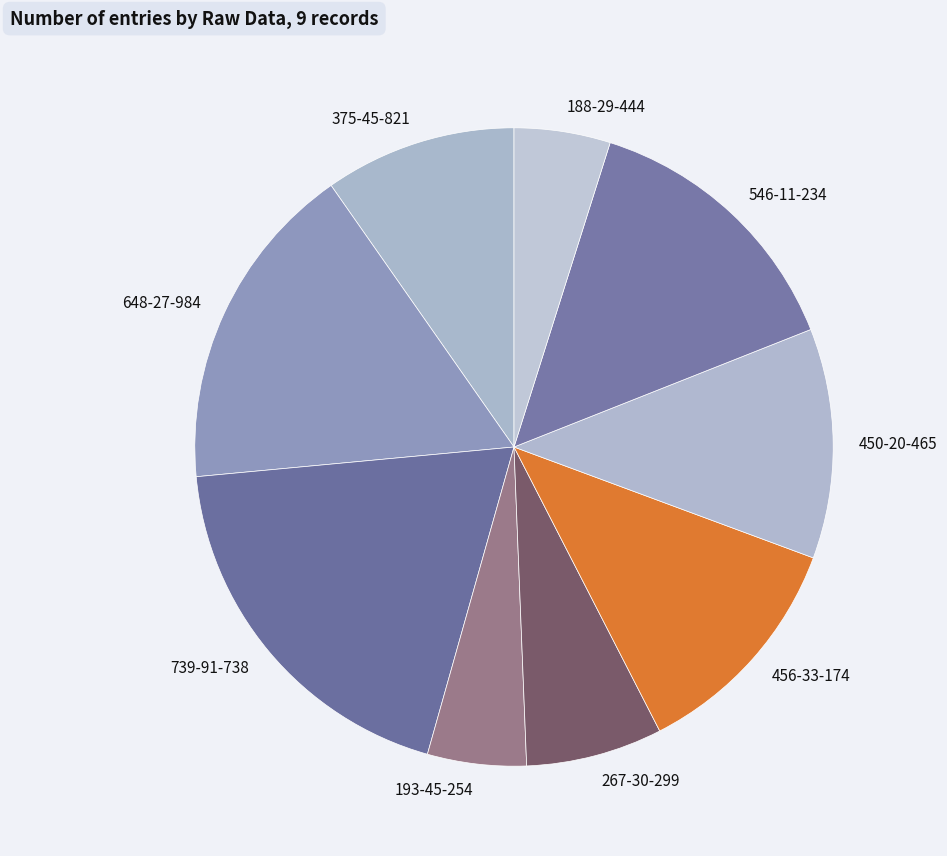

What is the ratio of the value at 648-27-984 to the value at 456-33-174?

1.4